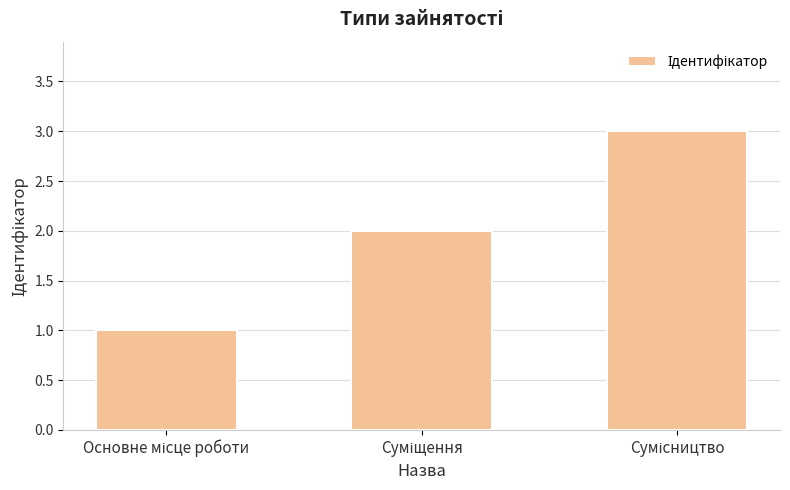

Are the bars grouped side by side (vs. stacked)?

No